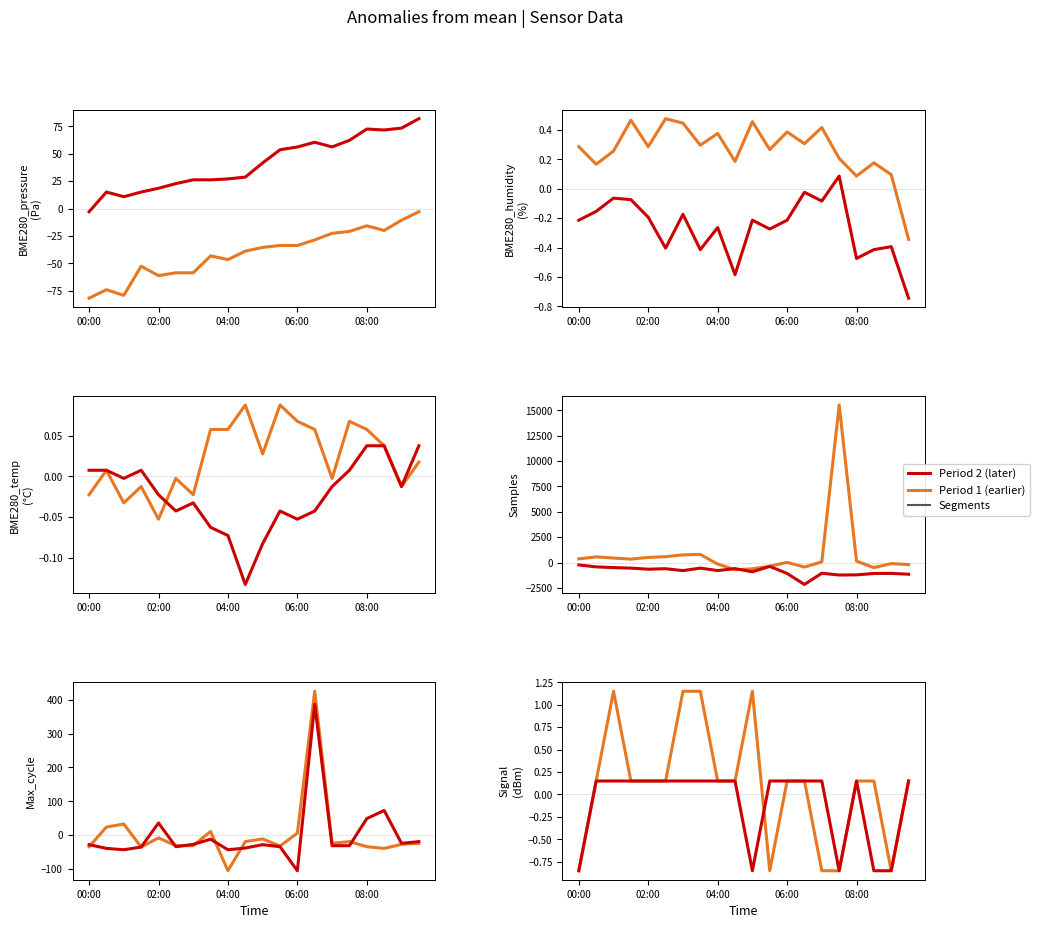

True or false: Samples and BME280_temperature intersect in this chart.

True